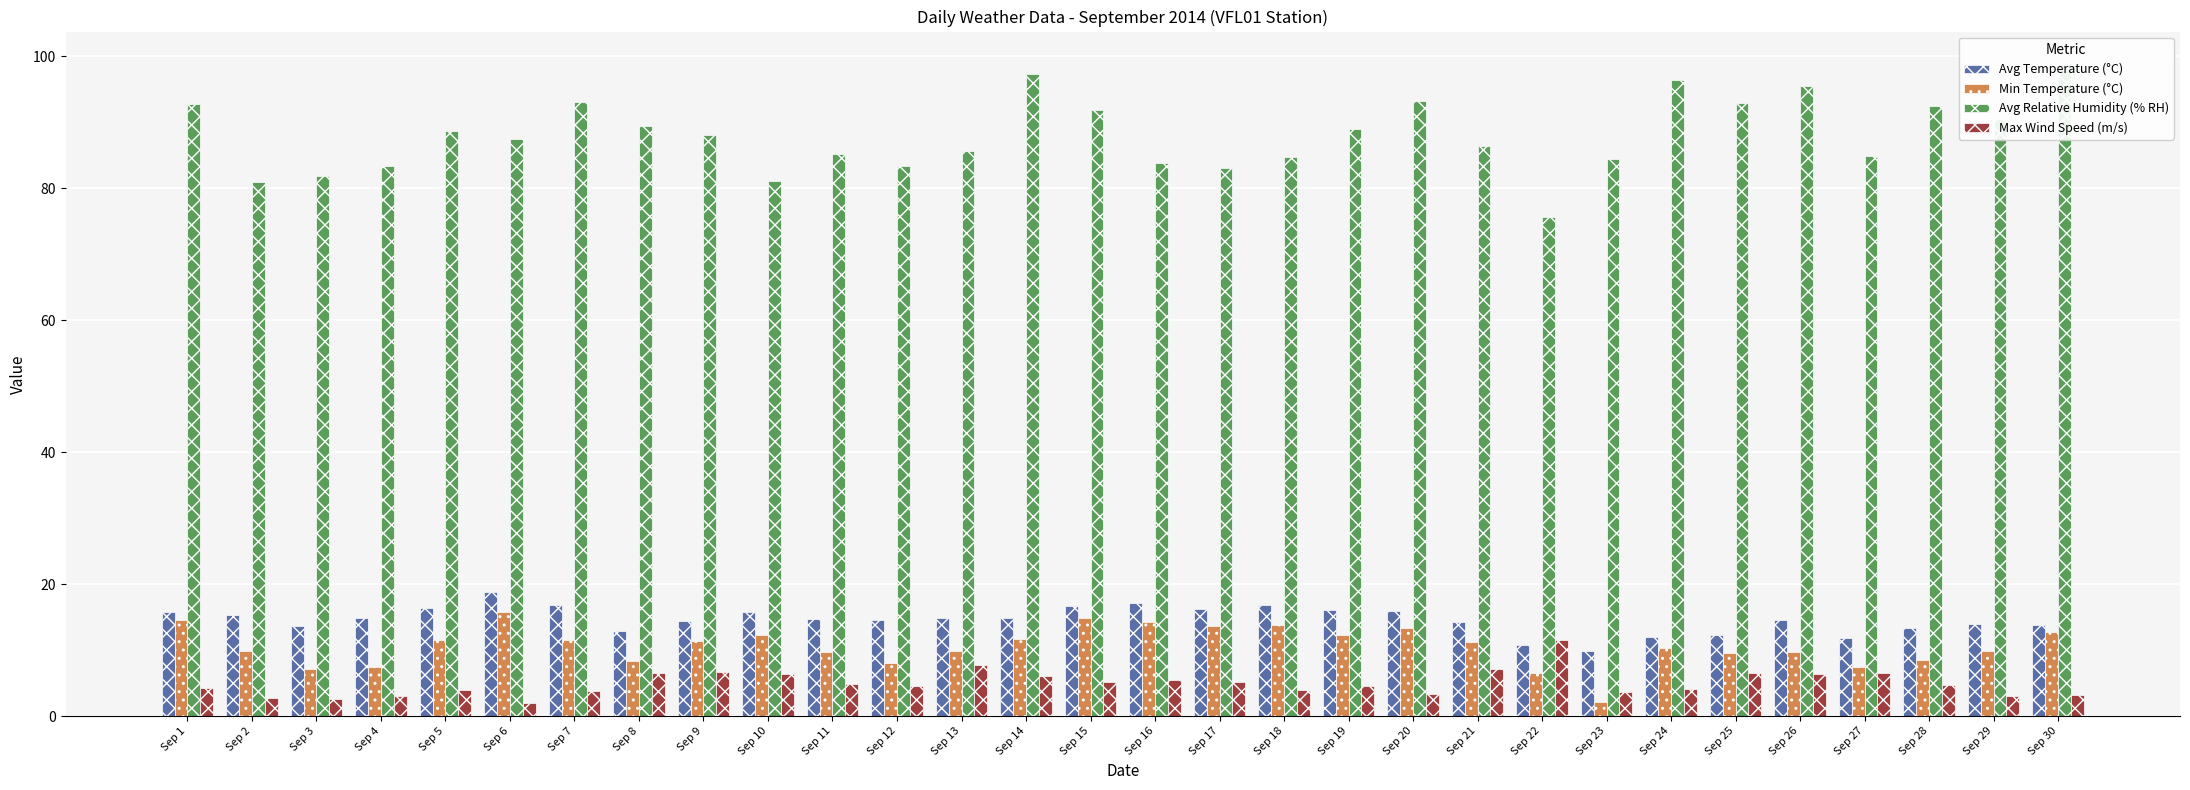

At how many categories does at least one series exceed 87?

16